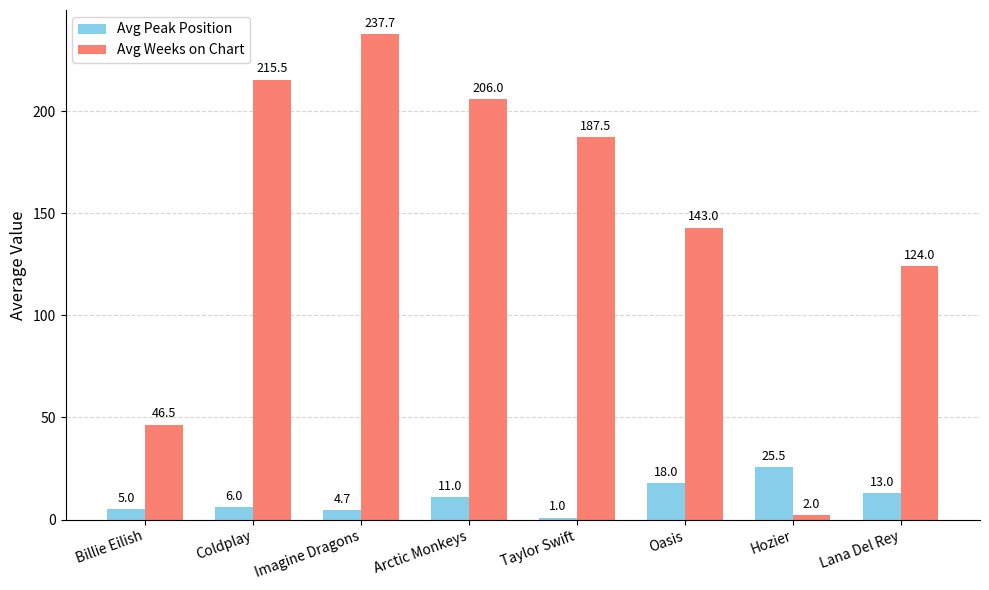

What is the sum of the Avg Peak Position values at Coldplay and Billie Eilish?

11.0